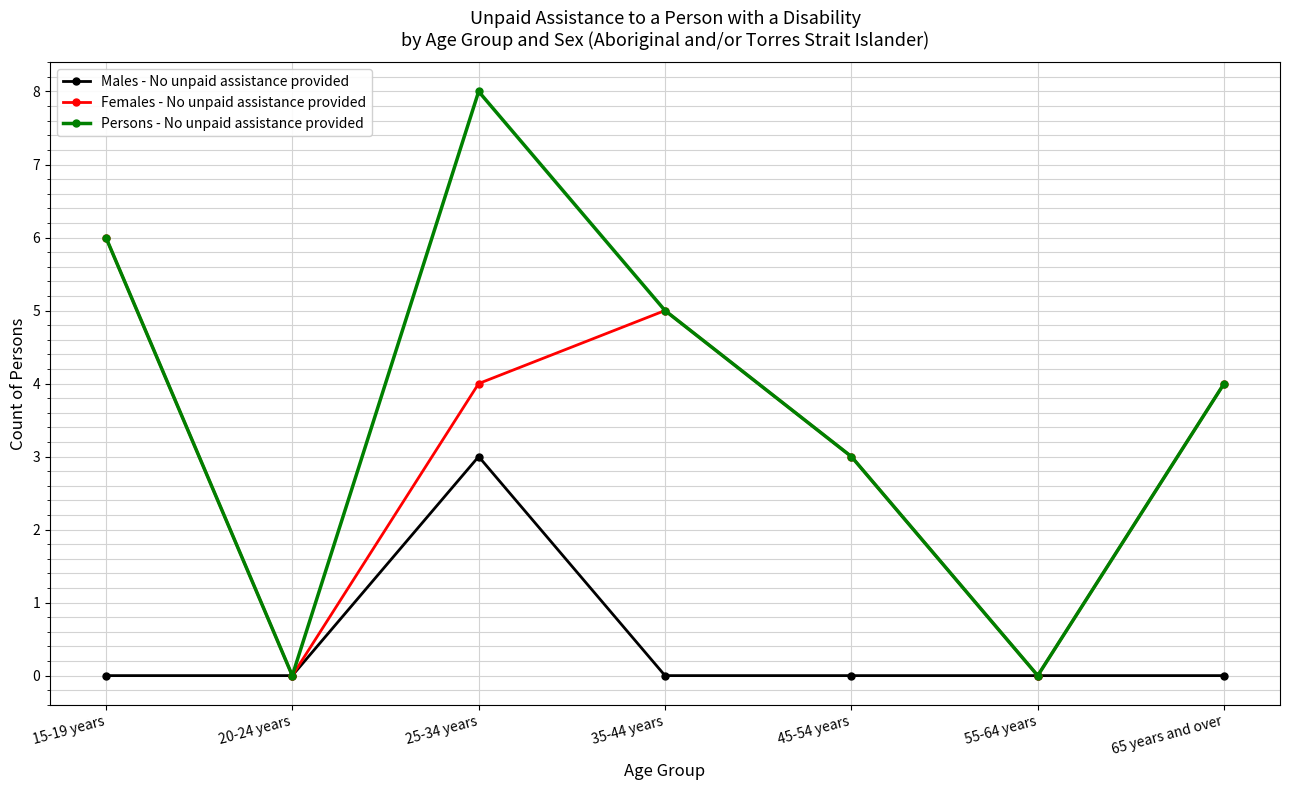

Reading left to right, transcribe all the data shown in this chart.

Males - No unpaid assistance provided: 0	0	3	0	0	0	0
Females - No unpaid assistance provided: 6	0	4	5	3	0	4
Persons - No unpaid assistance provided: 6	0	8	5	3	0	4